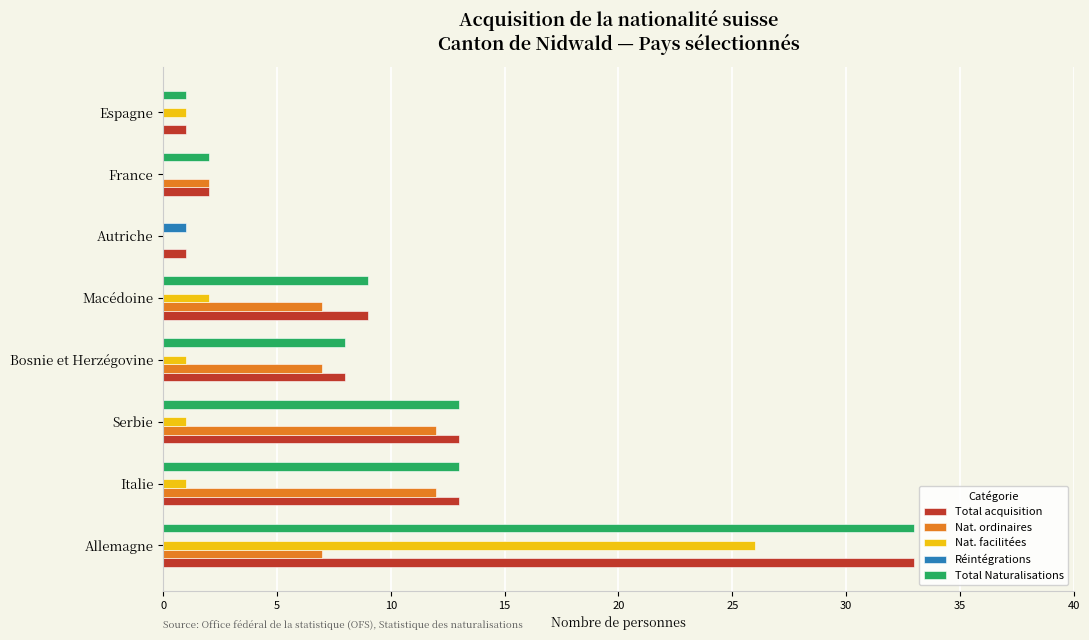

Which category has the highest value in the Réintégrations series?

Autriche